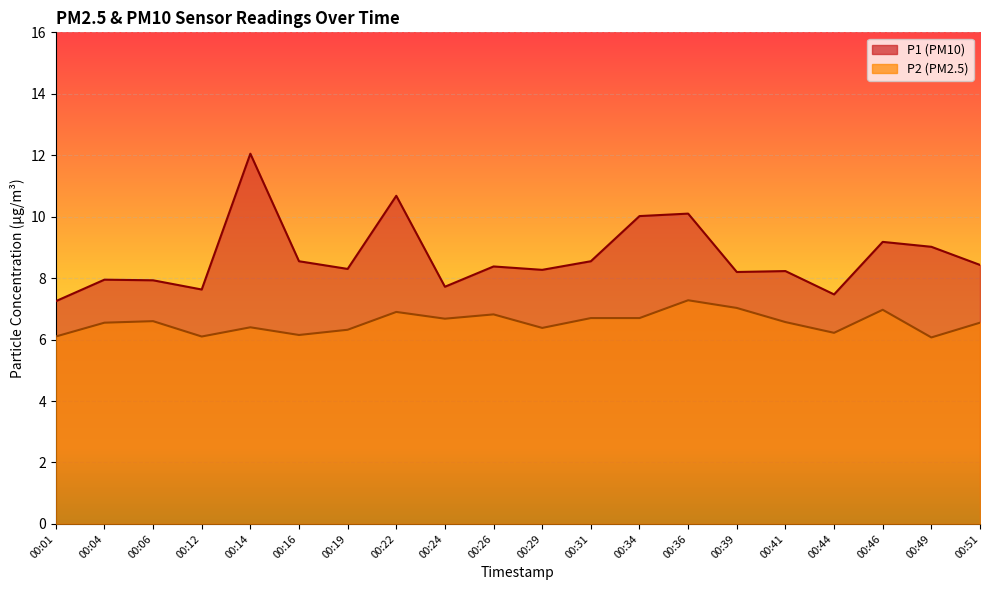

What is the greatest value displayed?

12.1